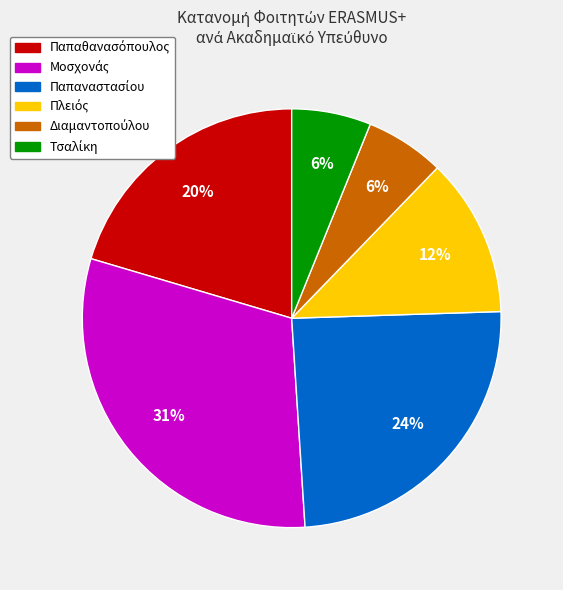

Does any single category account for the majority?

No